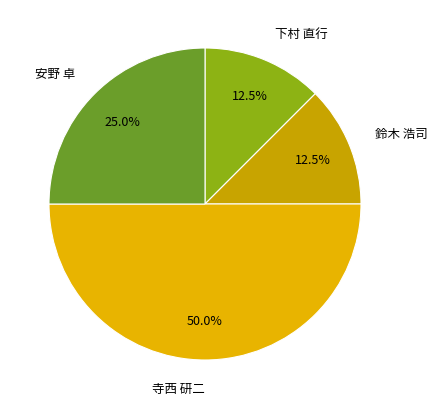

What percentage is the 安野 卓 slice, to the nearest percent?

25%